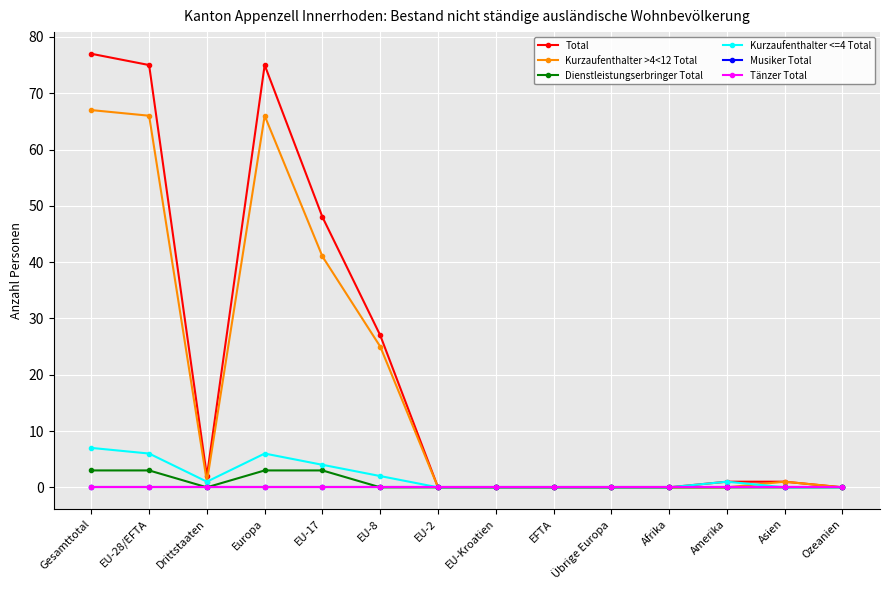

What position from the left is EFTA?

9